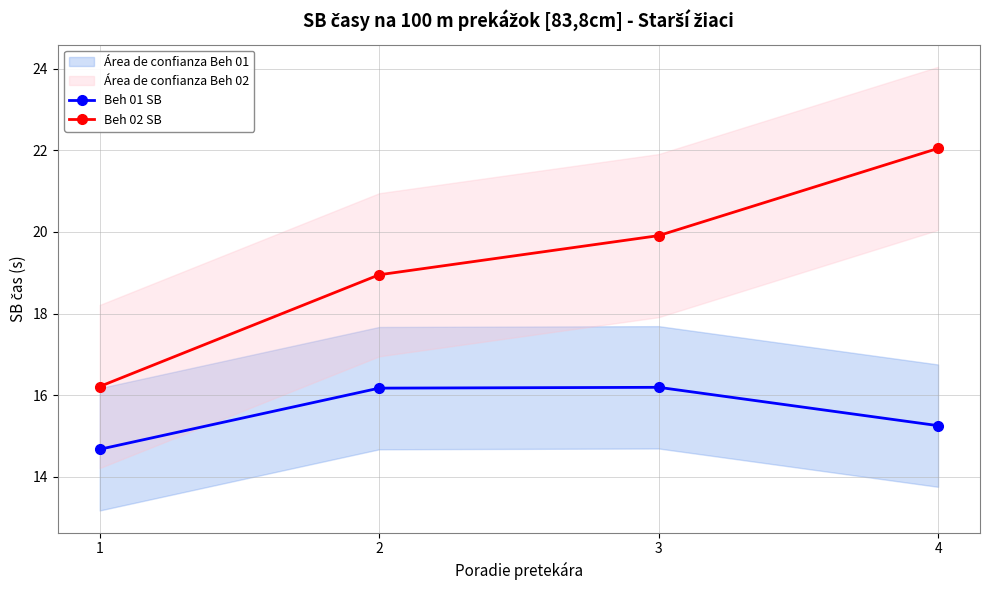

Does the chart have visible grid lines?

Yes